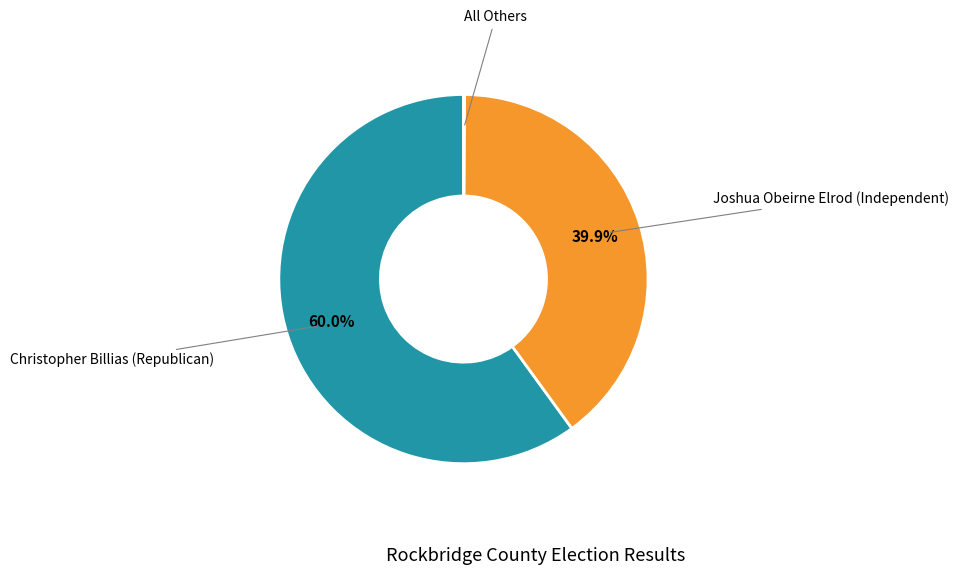

Is there any slice that represents more than half of the pie?

Yes